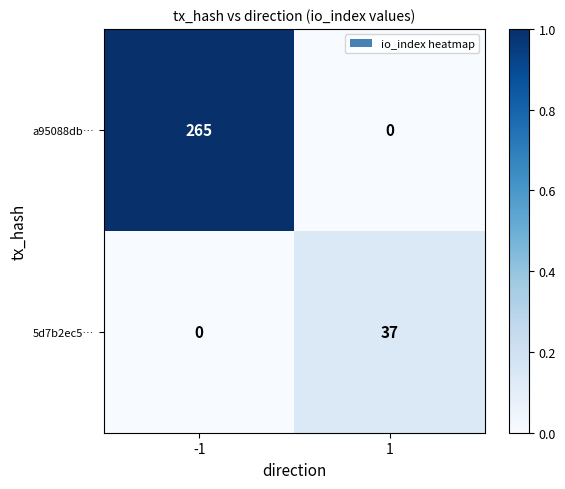

How many series are shown in this chart?

2